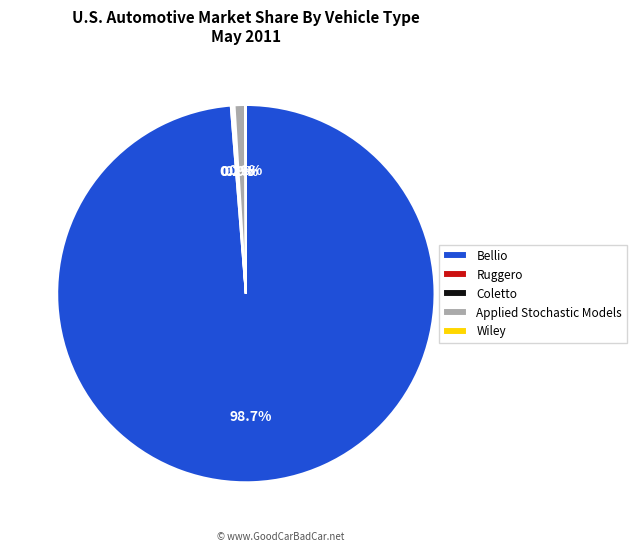

Which slice is the largest?

Bellio